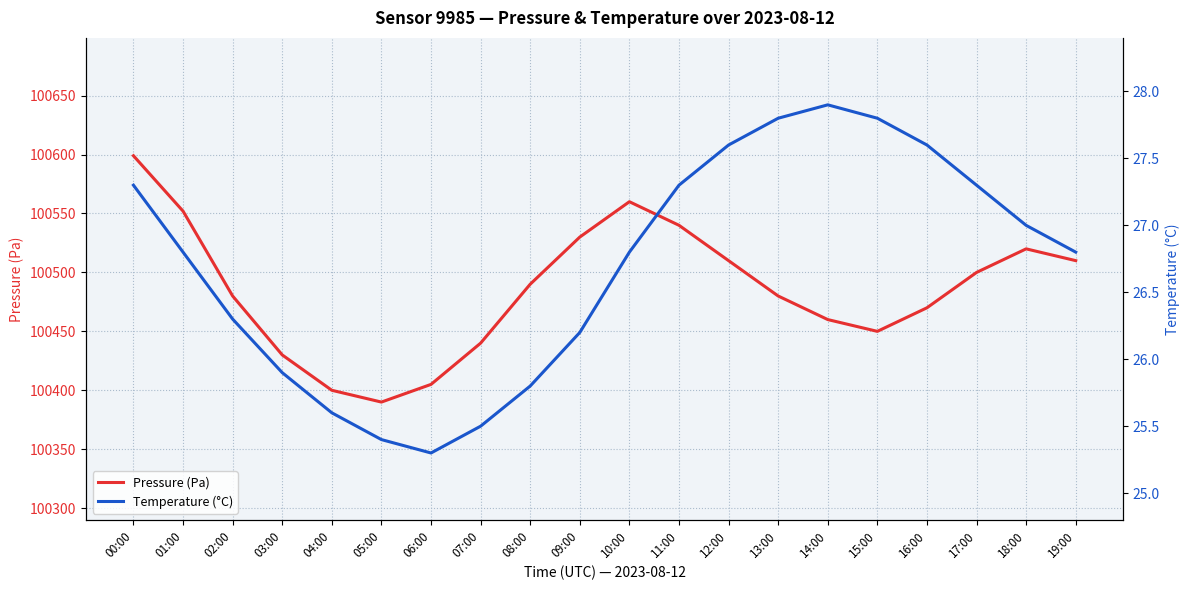

True or false: Pressure (Pa) has a value of 100430.0 at 03:00.

True